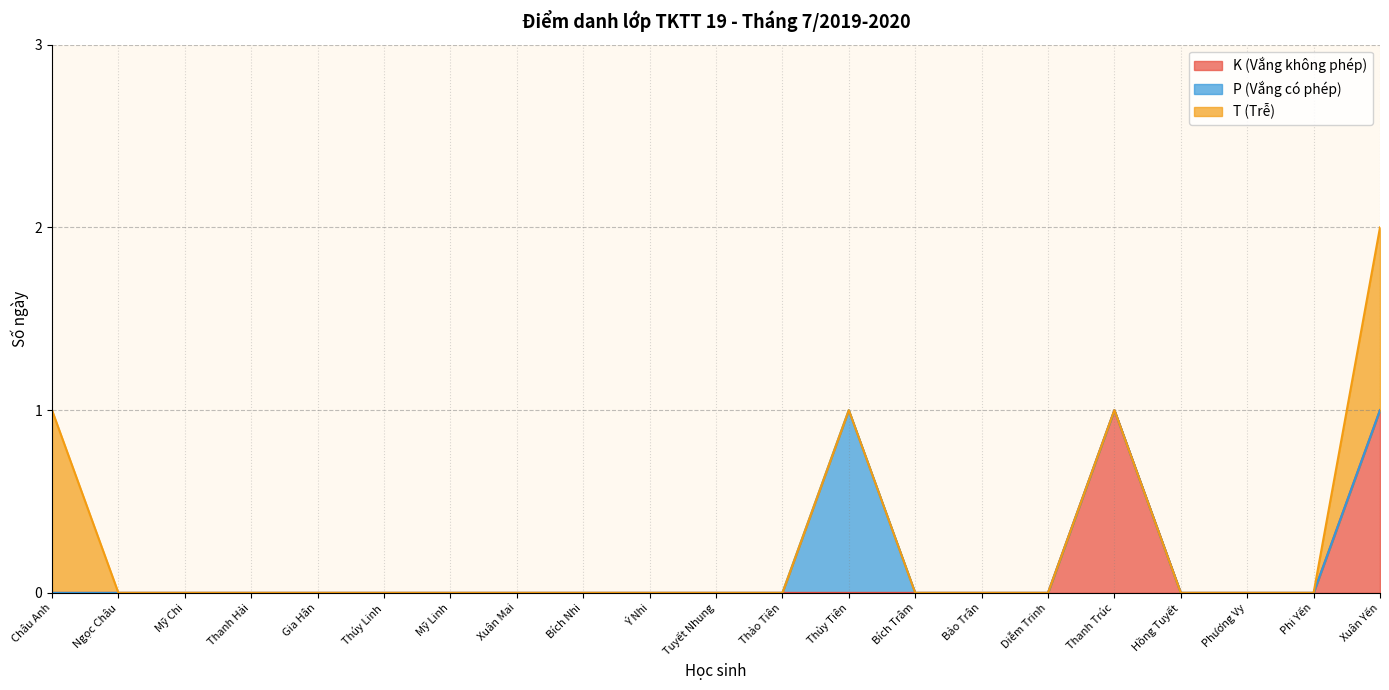

What is the total value across all series at Thanh Trúc?

1